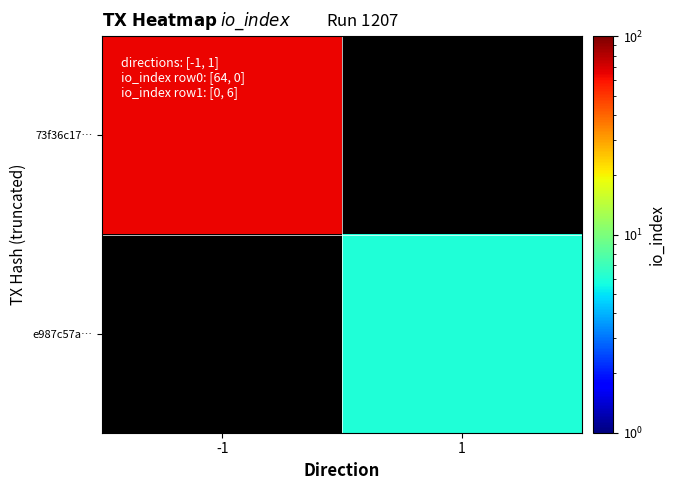

At which category does the chart reach its minimum across all series?

1